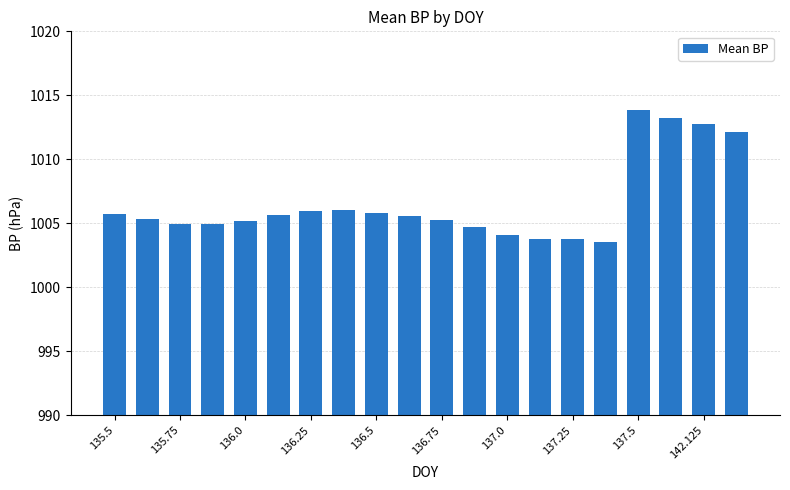

Count the number of categories in the chart.

20